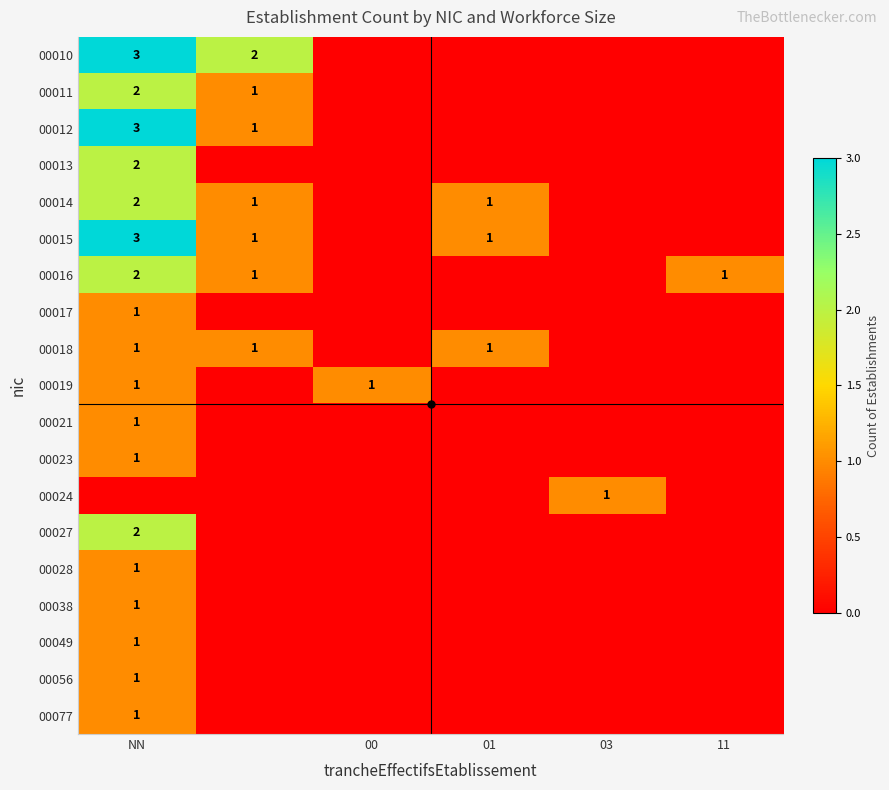

What is the maximum value shown in the chart?

3